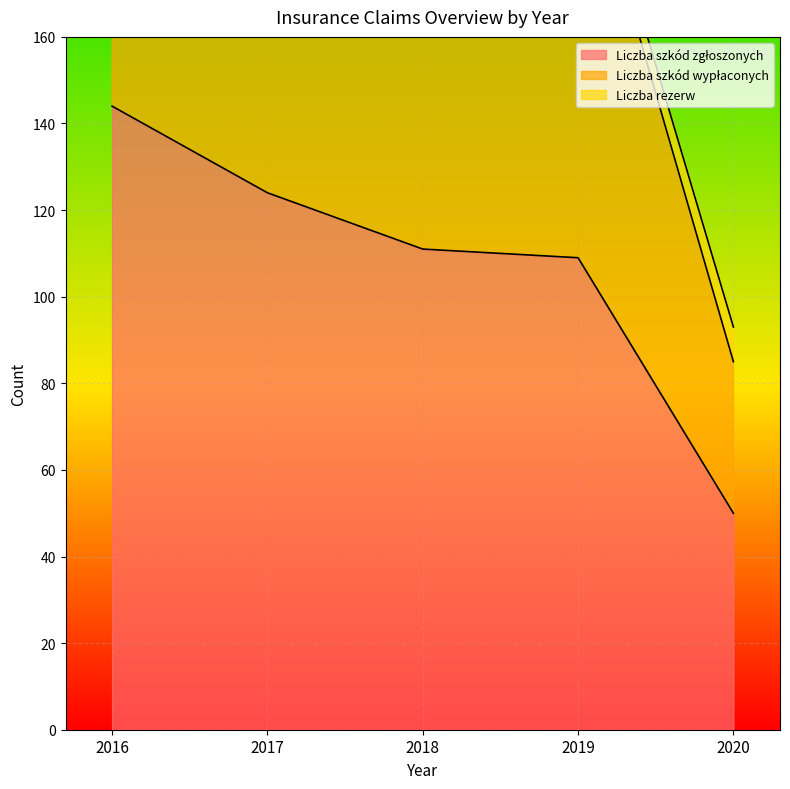

True or false: Liczba szkód wypłaconych and Liczba szkód zgłoszonych intersect in this chart.

False